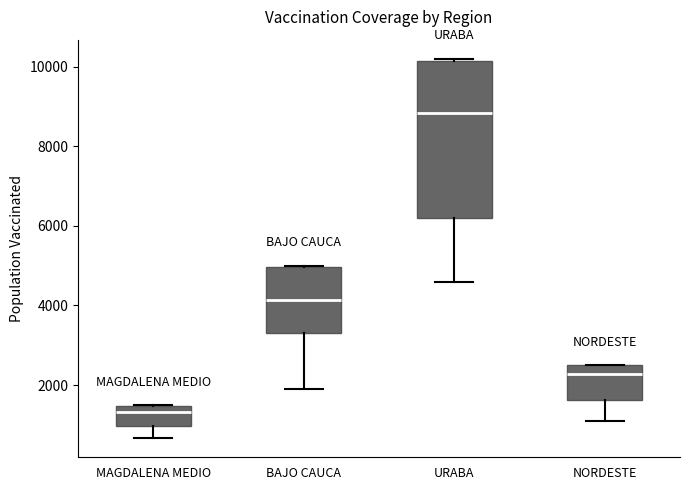

Reading left to right, transcribe this box plot: for each box, give where its median line is, the range the box spans, and where its two whiskers end, as read against the y-axis. The values are not printed on the chart, so give them approximately, as read against the axis.

MAGDALENA MEDIO: median 1400 (just below the box's upper edge), box 1000 to 1400, whiskers 600 to 1600
BAJO CAUCA: median 4200, box 3200 to 5000, whiskers 2000 to 5000
URABA: median 8800, box 6200 to 10200, whiskers 4600 to 10200
NORDESTE: median 2200, box 1600 to 2600, whiskers 1000 to 2600